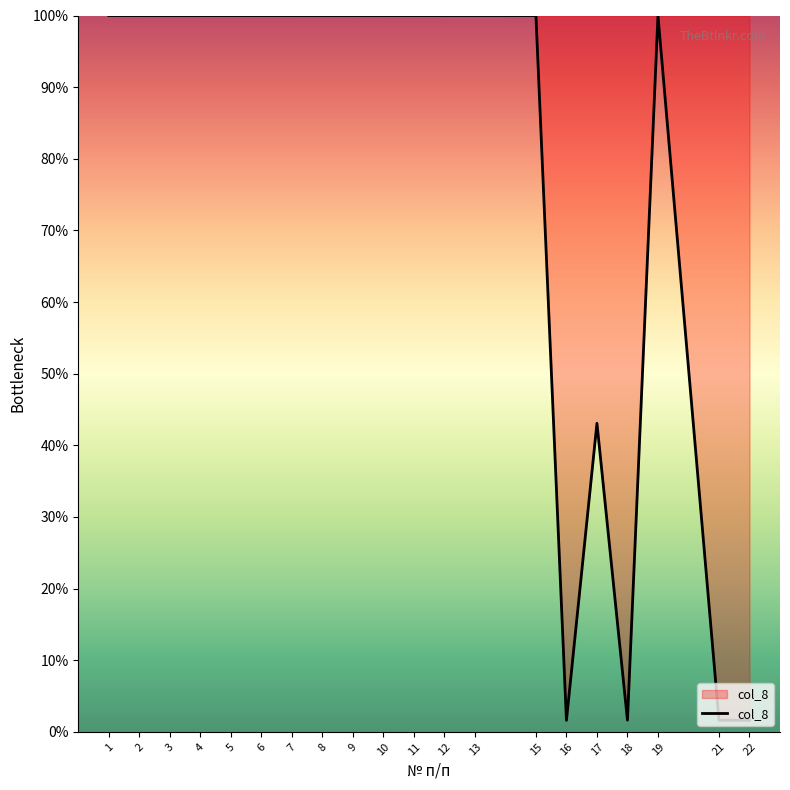

What is the minimum value shown in the chart?

1.6